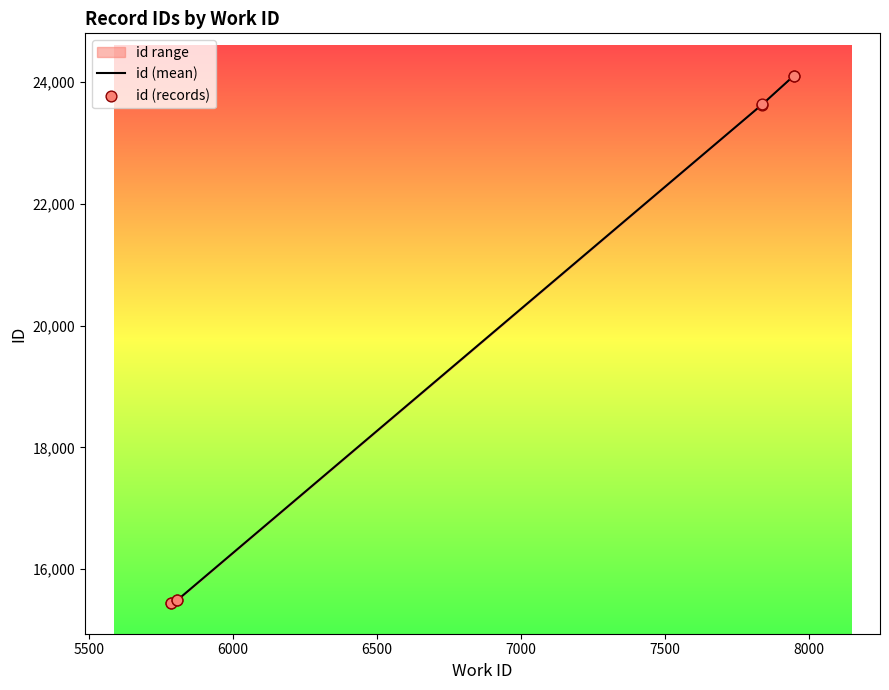

What is the ratio of the value at 5787 to the value at 7946?

0.6